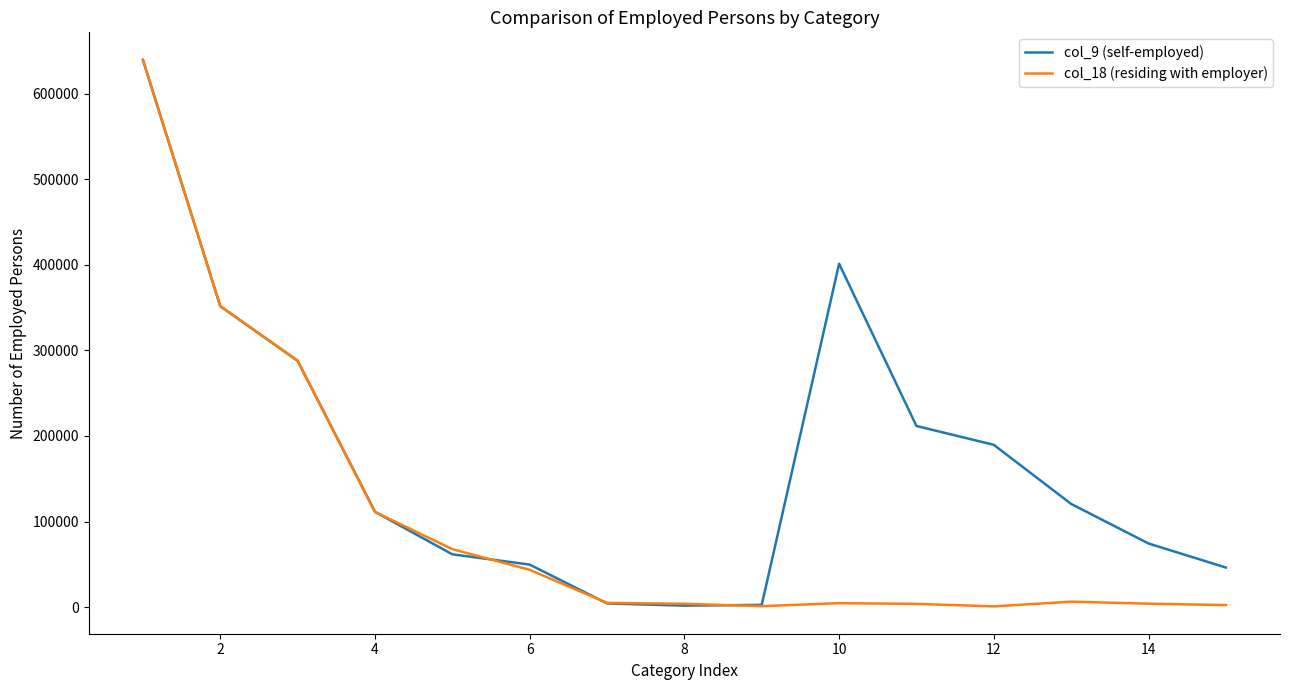

What is the maximum value shown in the chart?

639955